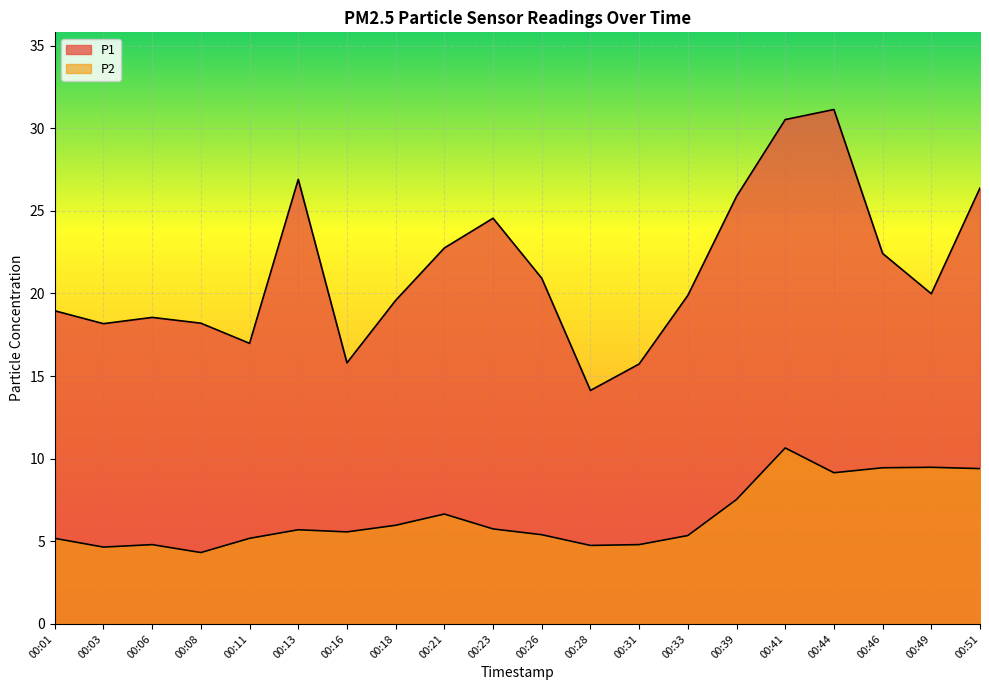

In P1, how many points are higher than both neighbors (excluding endpoints)?

4